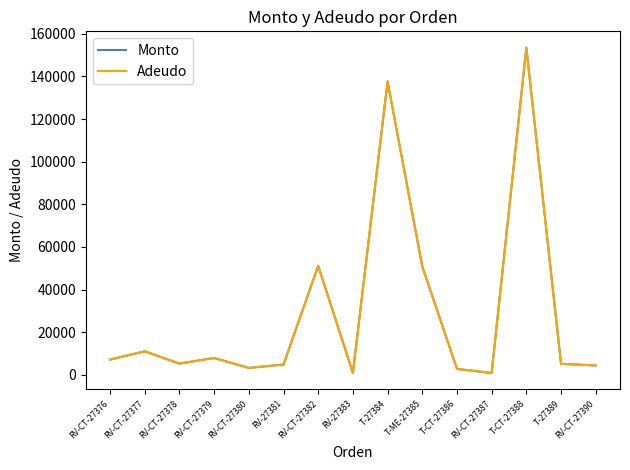

What is the label of the 7th point from the right?

T-27384